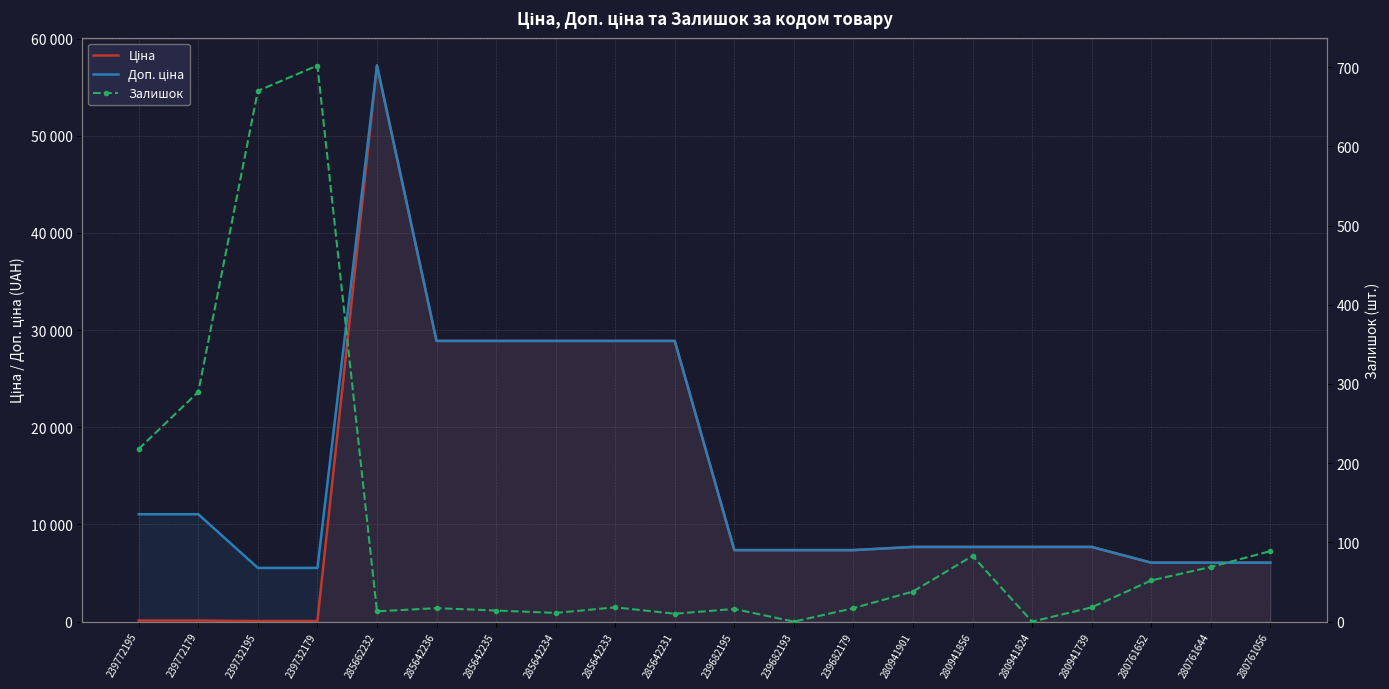

Reading right to left, what are all the values shown in this chart?

Ціна: 6067.2	6067.2	6067.2	7688.0	7688.0	7688.0	7688.0	7360.2	7360.2	7360.2	28890.3	28890.3	28890.3	28890.3	28890.3	57235.5	55.3	55.3	110.5	110.5
Доп. ціна: 6067.2	6067.2	6067.2	7688.0	7688.0	7688.0	7688.0	7360.2	7360.2	7360.2	28890.3	28890.3	28890.3	28890.3	28890.3	57235.5	5528.0	5528.0	11055.0	11055.0
Залишок: 89.0	69.0	52.0	18.0	0.0	83.0	38.0	17.0	0.0	16.0	10.0	18.0	11.0	14.0	17.0	13.0	702.0	670.0	290.0	218.0